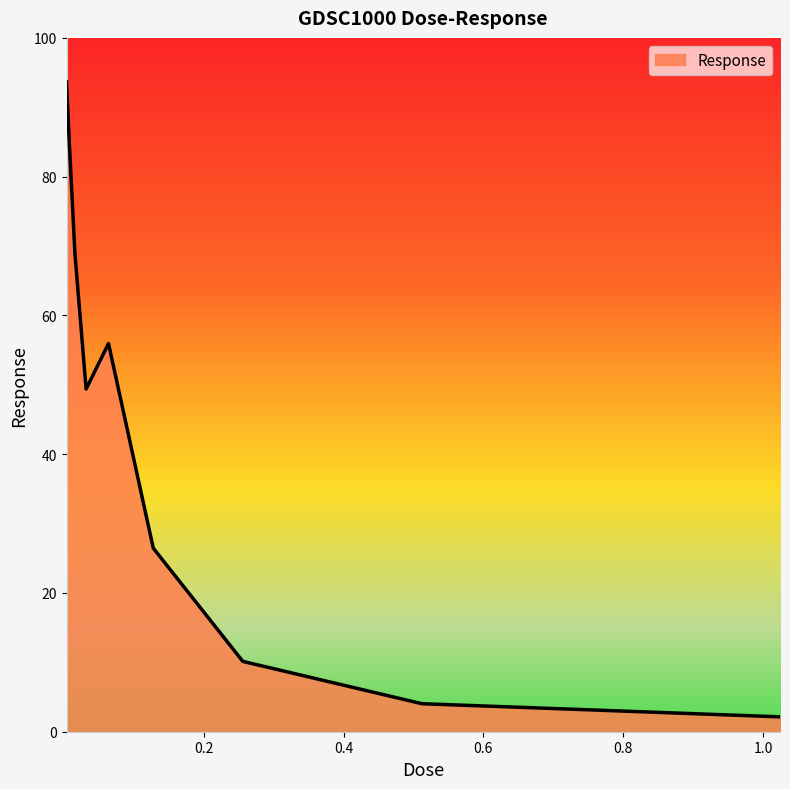

What is the difference between the maximum and minimum values?

91.5